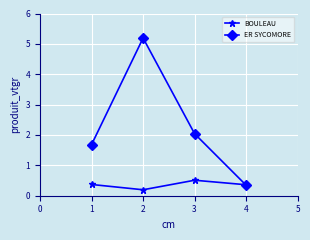

What are all the series names shown in the legend?

BOULEAU, ER SYCOMORE